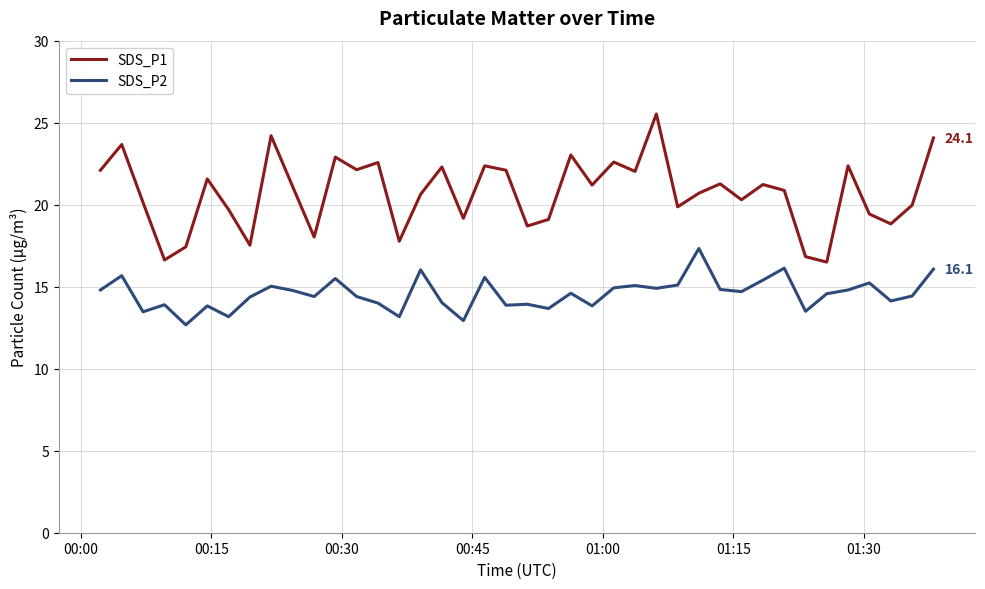

True or false: SDS_P2 and SDS_P1 intersect in this chart.

False